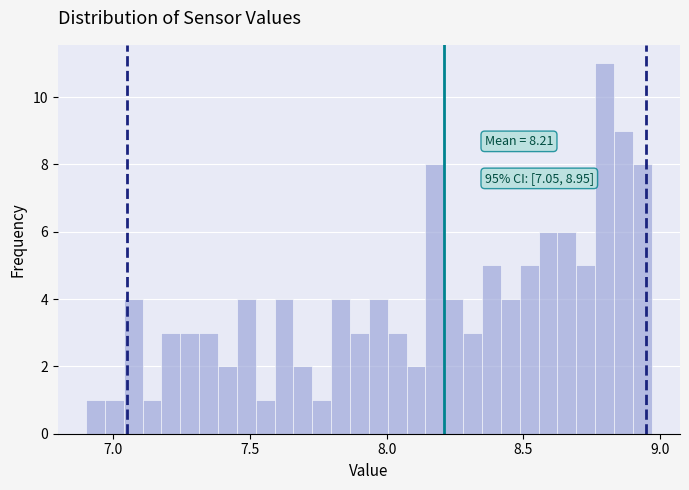

Around what value on the x-axis is the tallest bar? Give the approximate position of its centre, as read against the axis.

8.80